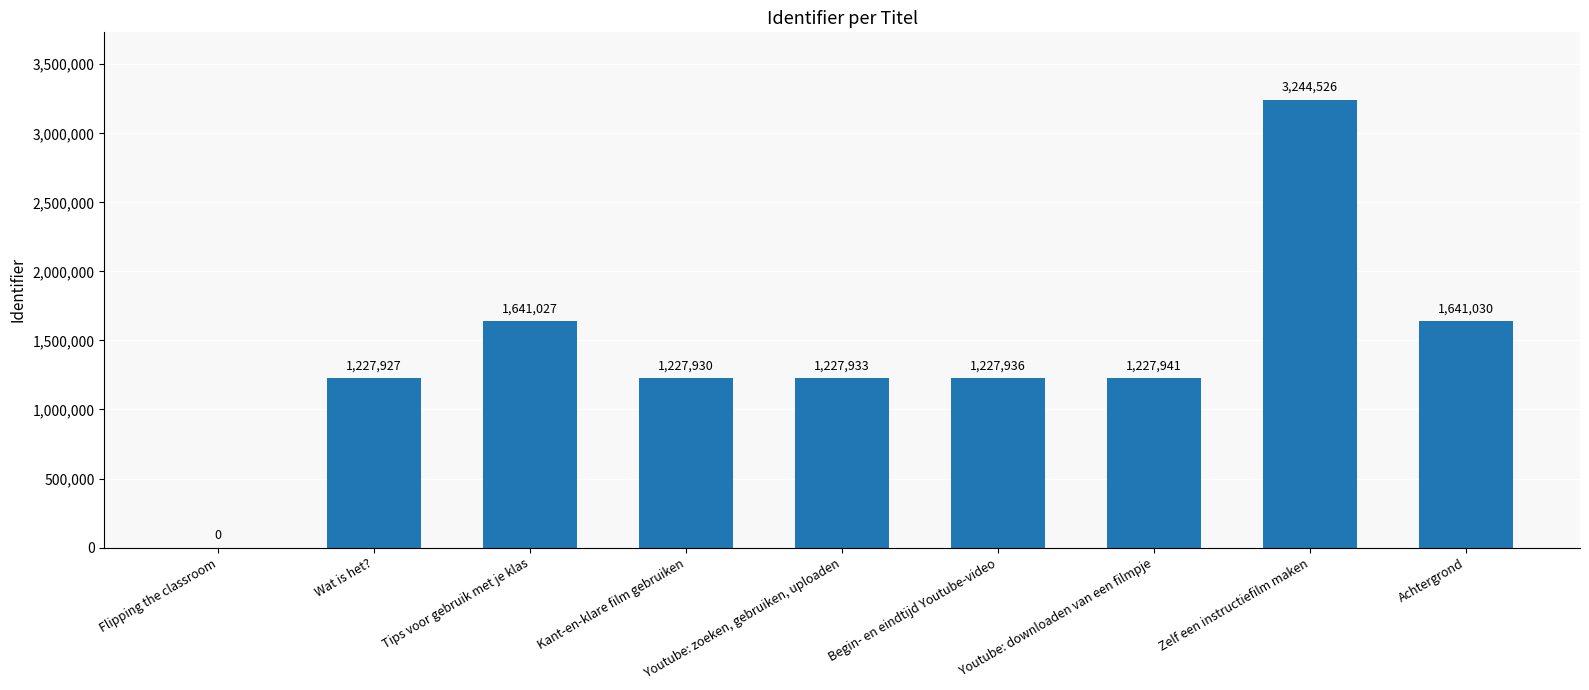

Between Tips voor gebruik met je klas and Kant-en-klare film gebruiken, which is larger?

Tips voor gebruik met je klas